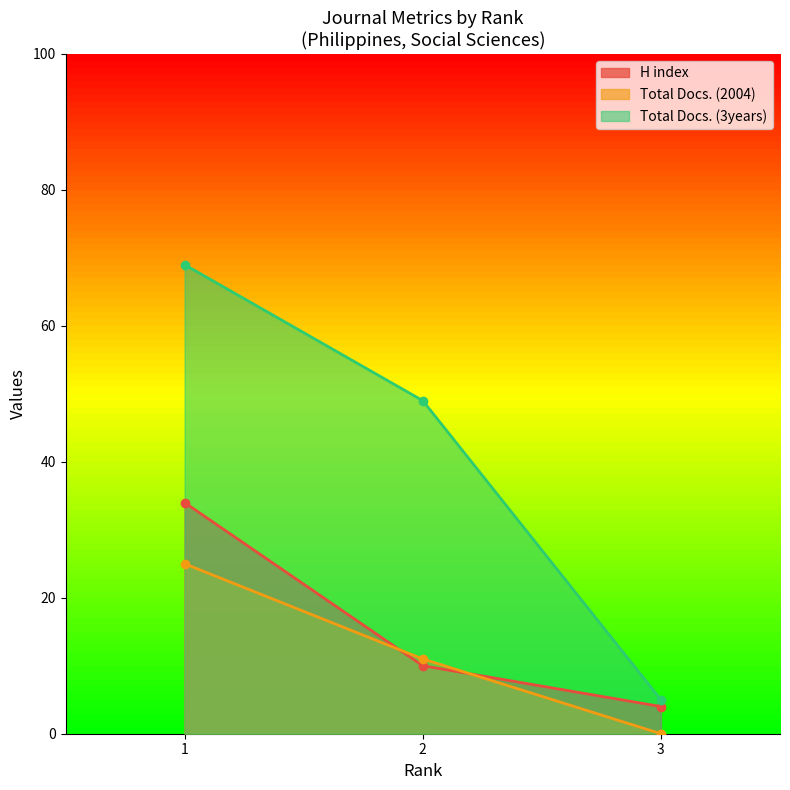

Is it true that H index equals 7 at 3?

False